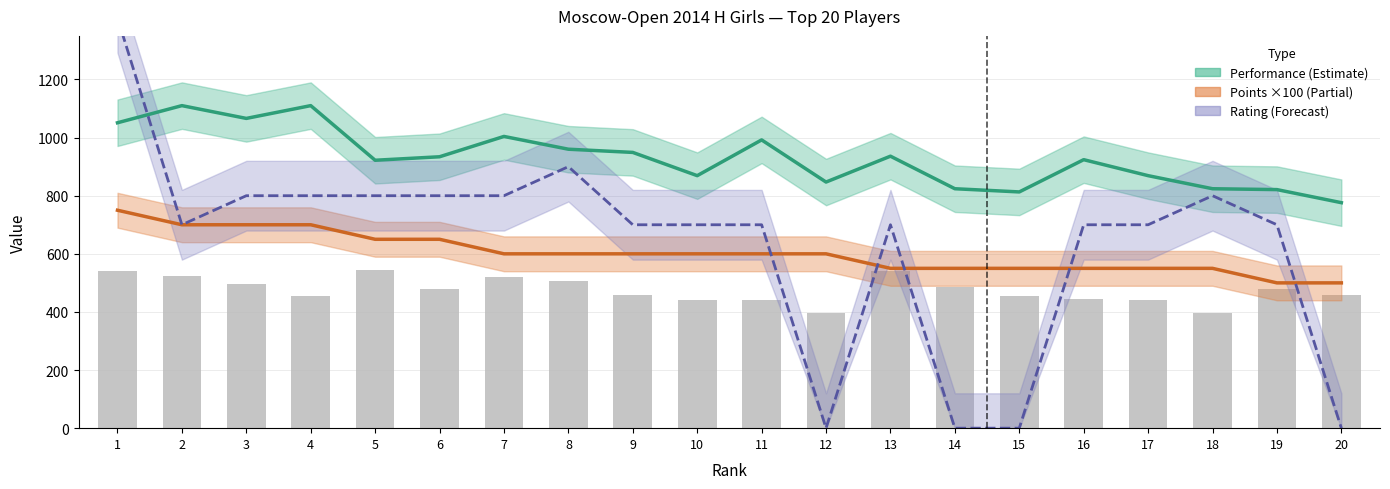

What are all the series names shown in the legend?

Performance, Points ×100, Rating